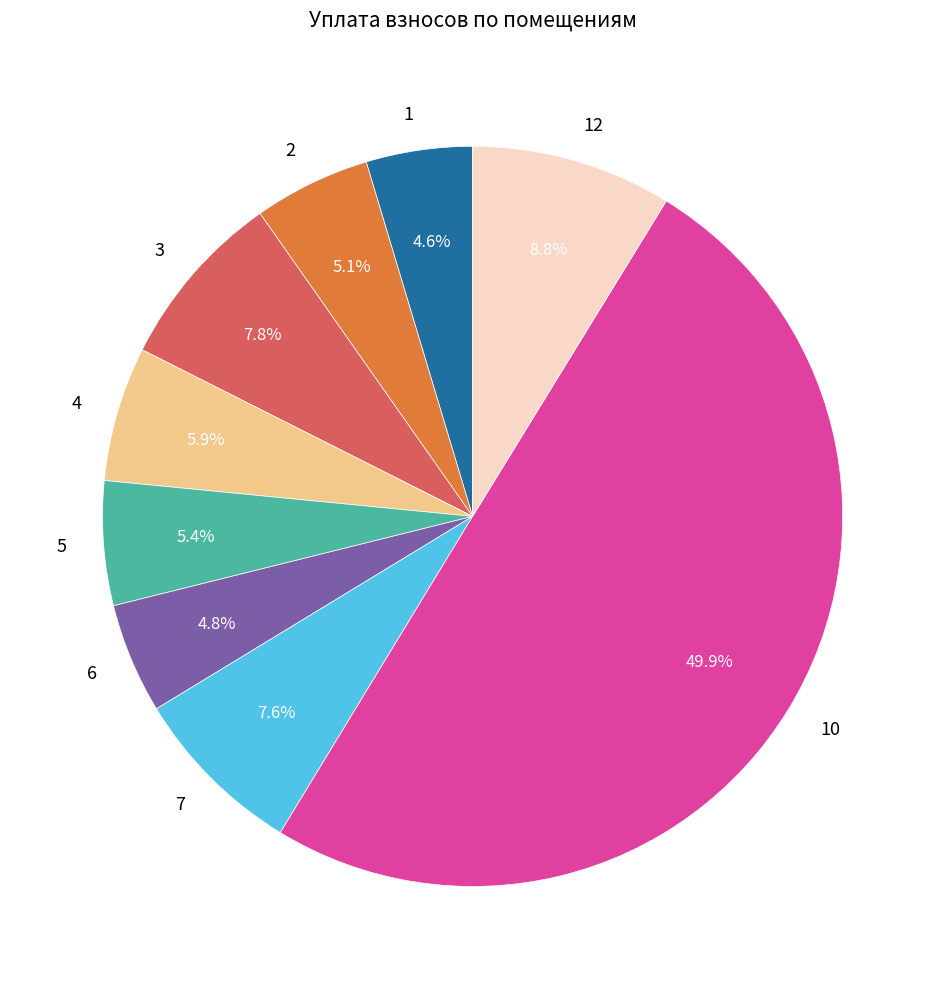

Which slice is the largest?

10